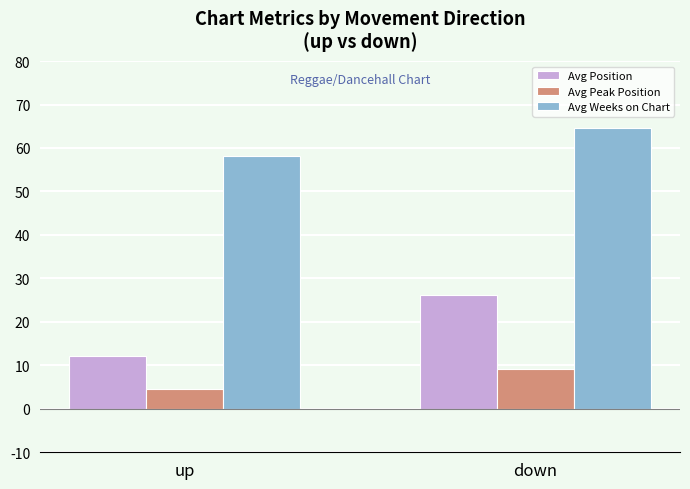

The Avg Position series shows 18.3 at up. True or false?

False